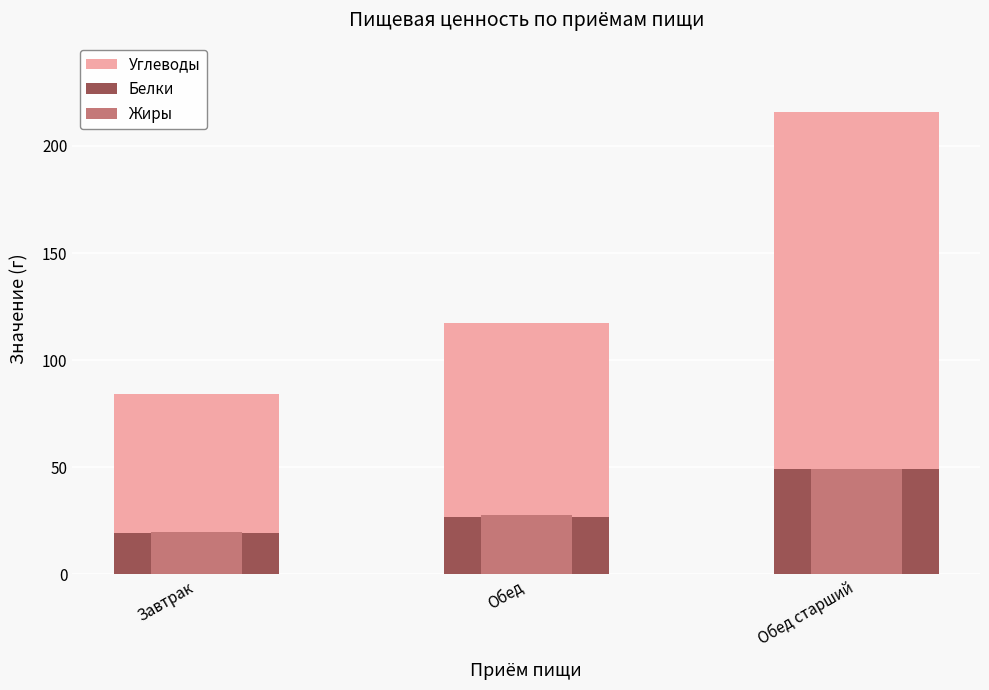

Which has a higher value, Завтрак or Обед старший?

Обед старший